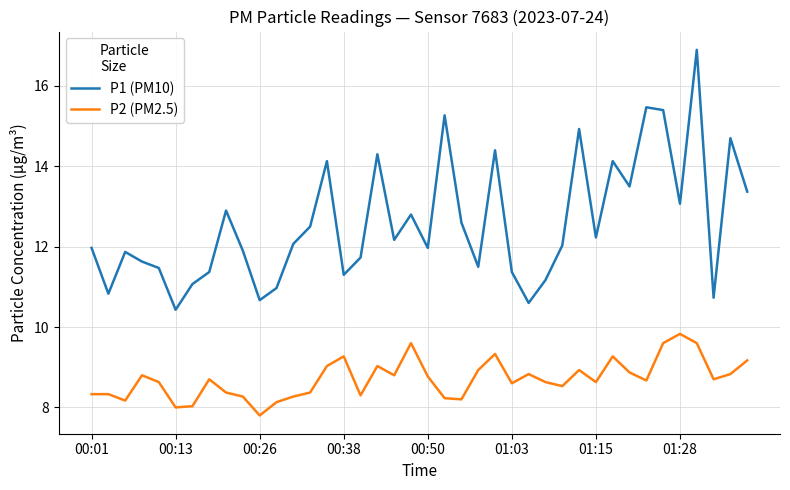

What is the maximum value for P2 (PM2.5)?

9.8